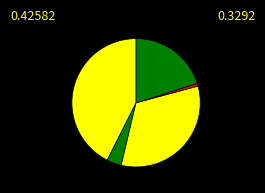

Count the number of slices in the pie.

5